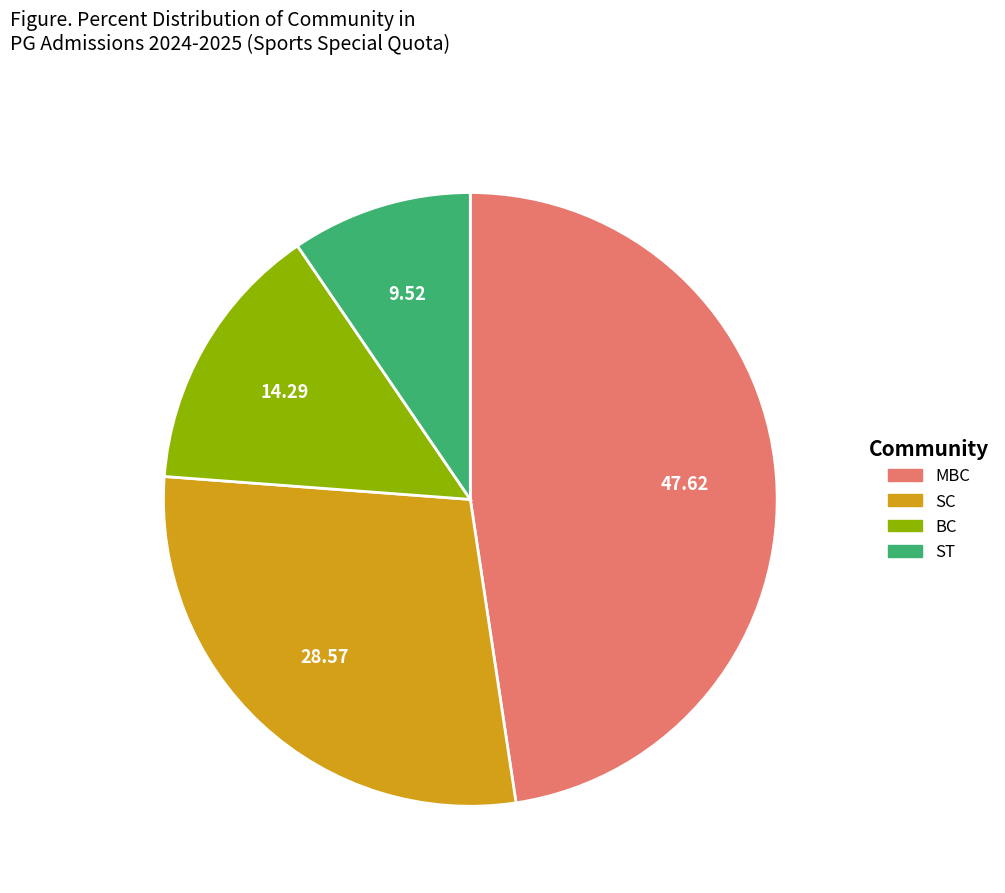

Is there a majority slice in this chart?

No